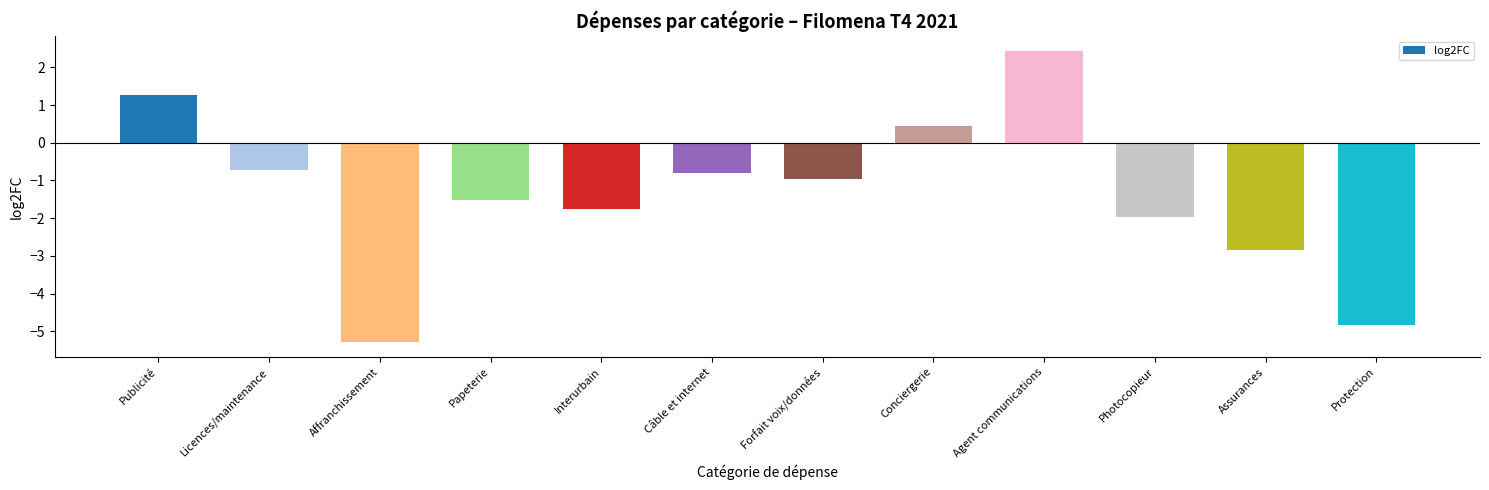

What is the label of the 12th bar from the left?

Protection